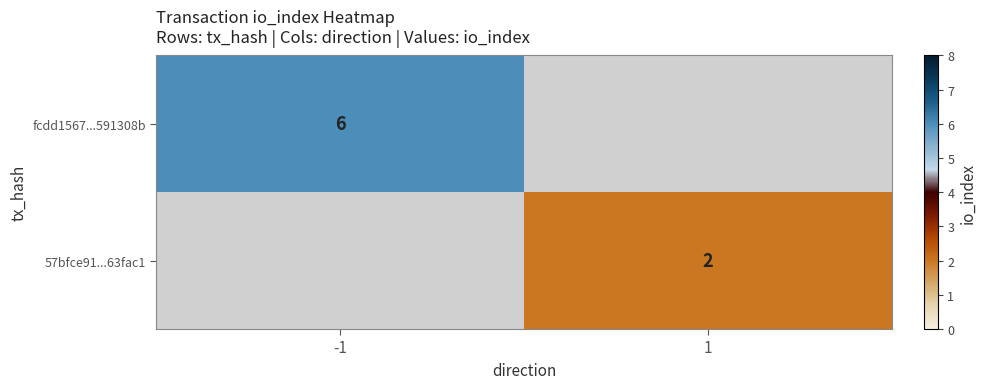

Is it true that 57bfce91...63fac1 equals 1 at 1?

False